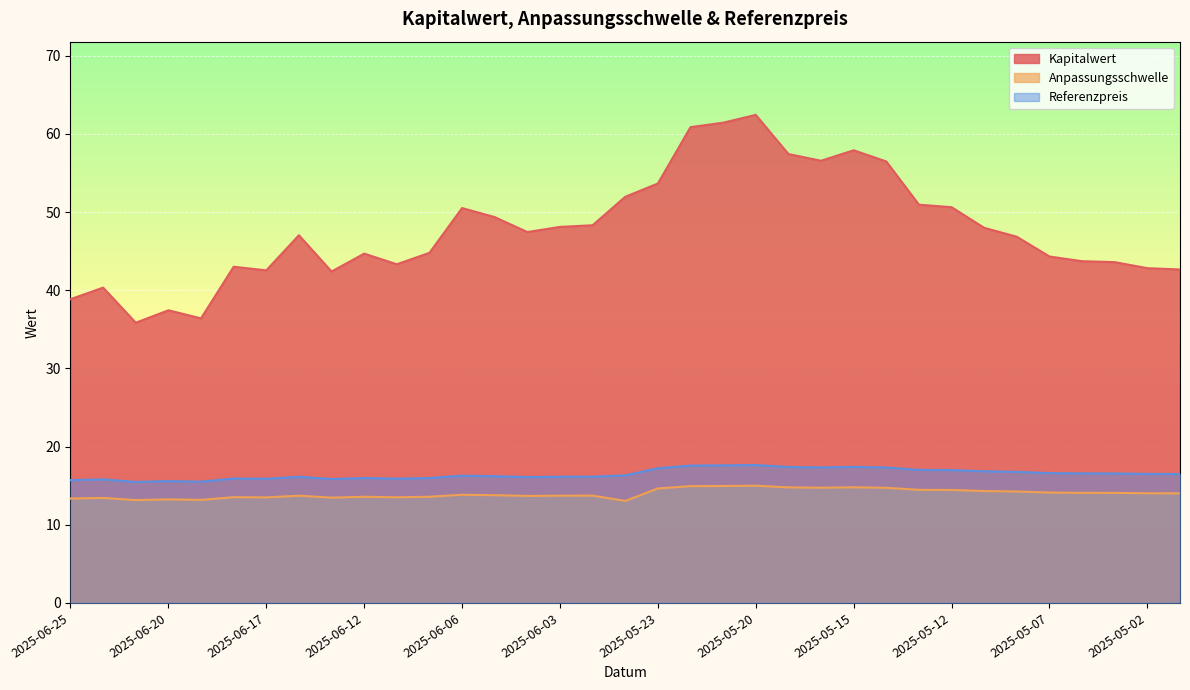

Which series has the widest spread of values?

Kapitalwert